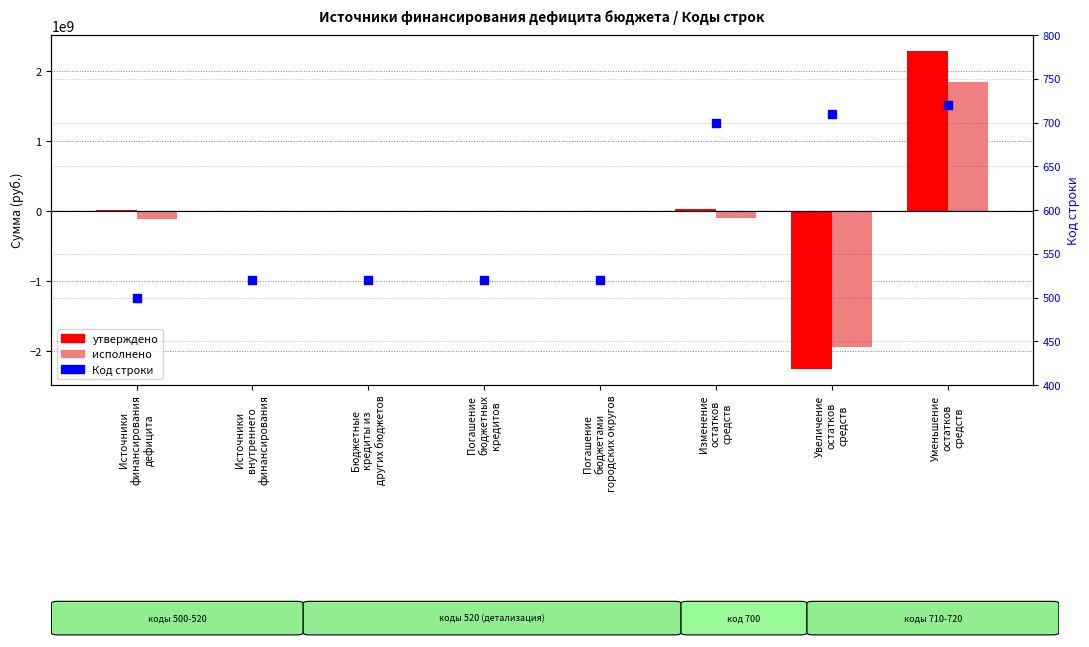

Which series has the largest Y range (max minus min)?

утверждено